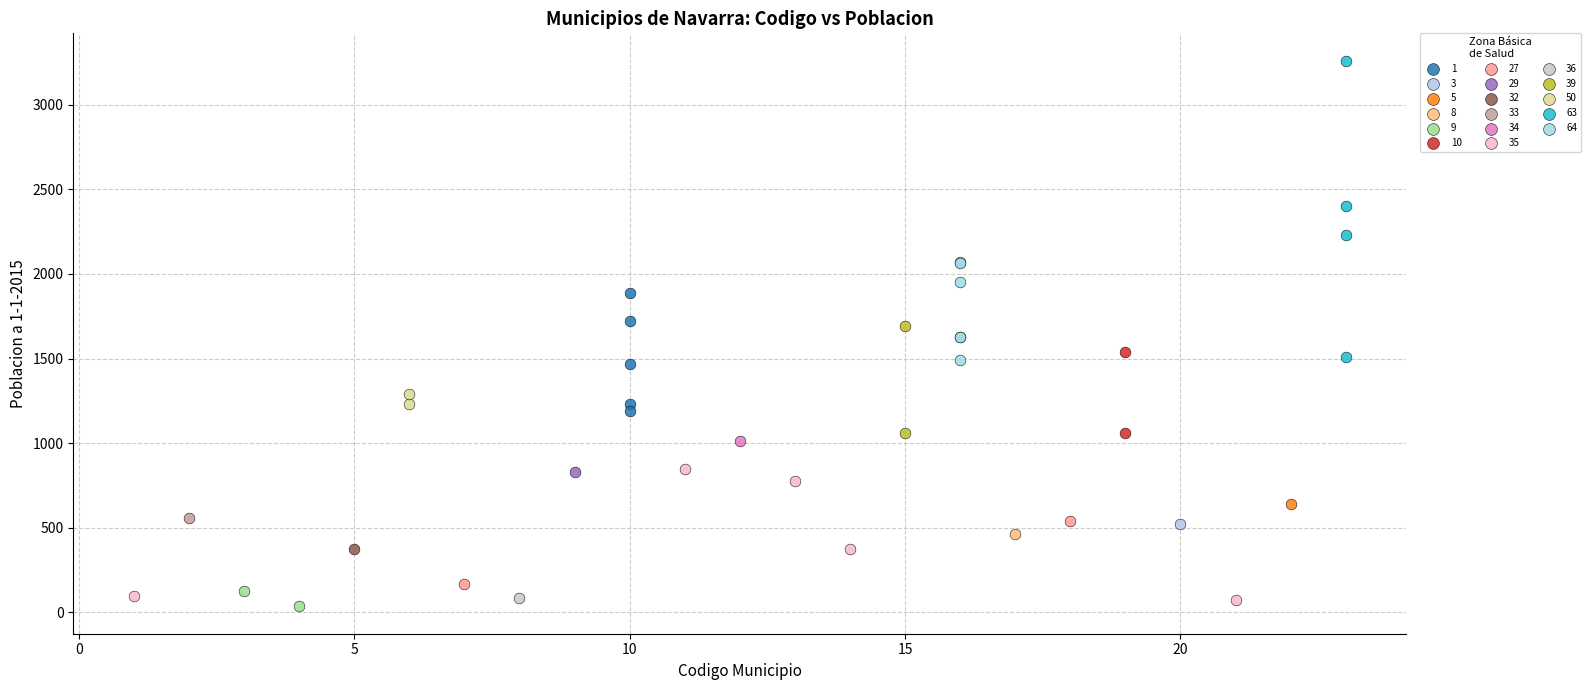

Which series reaches the minimum Y coordinate?

9